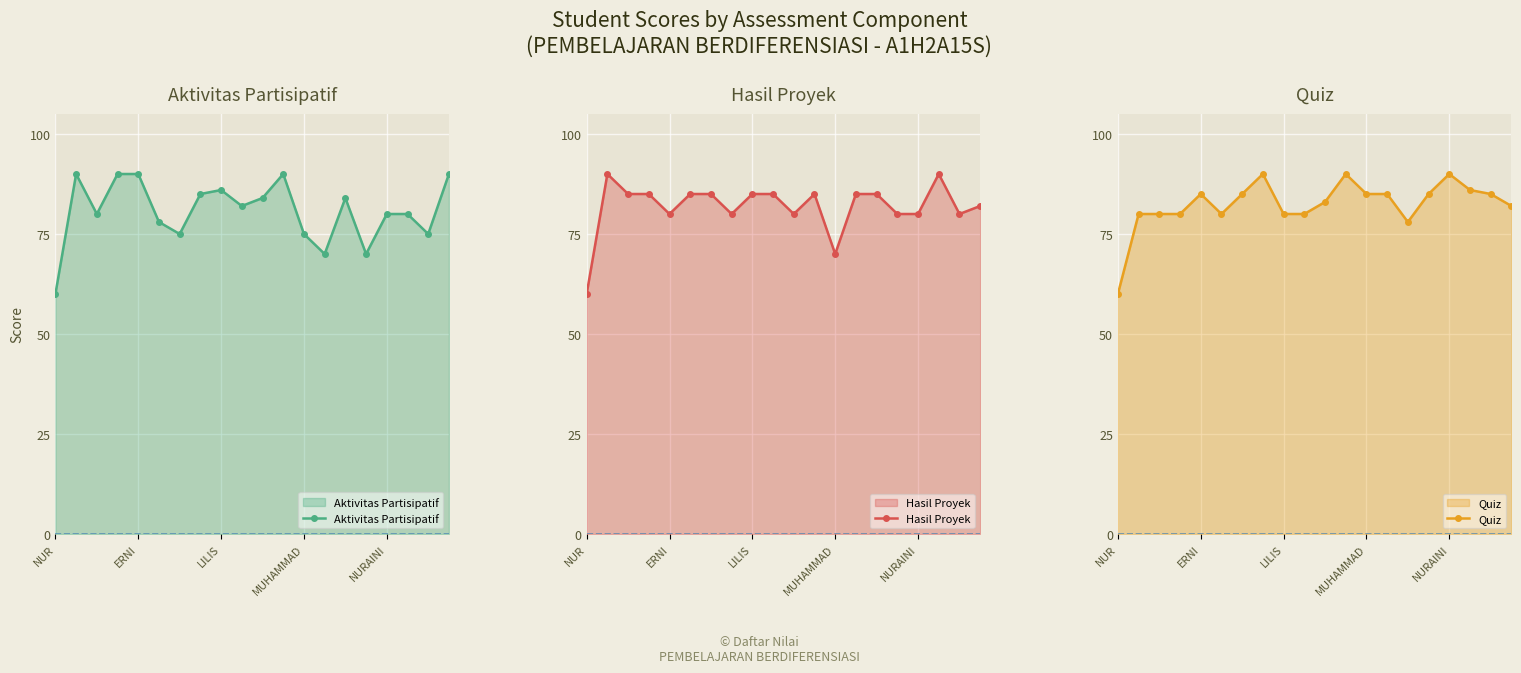

What is the value of the Aktivitas Partisipatif point at the 13th from the left?

75